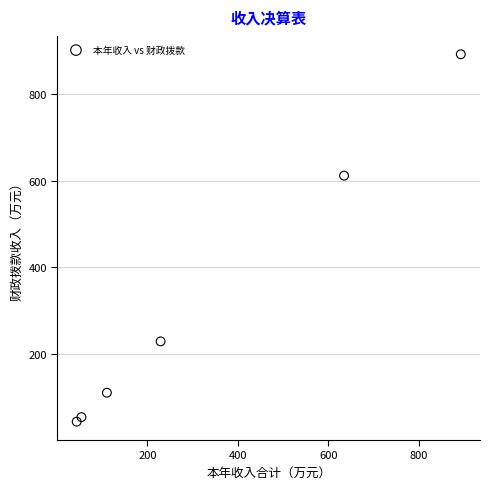

What Y value in the scatter plot is closest to 468?

612.0